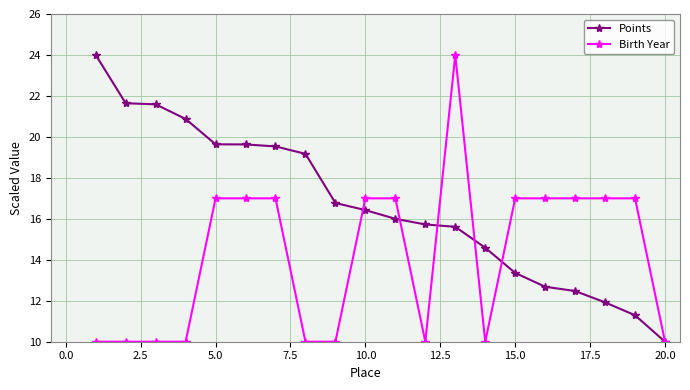

Which series has the largest total across all categories?

Points